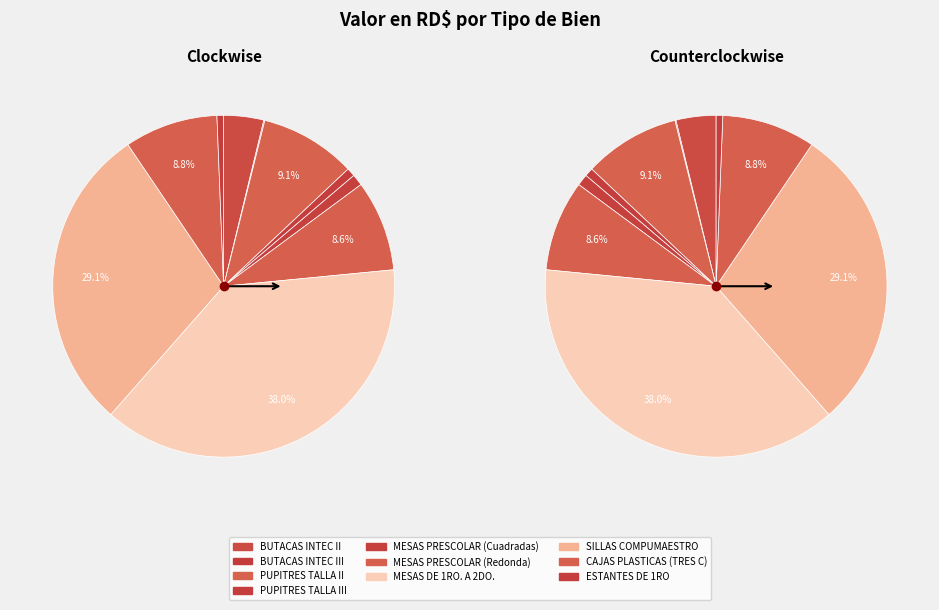

The PUPITRES TALLA III slice represents 8% of the pie. True or false?

False